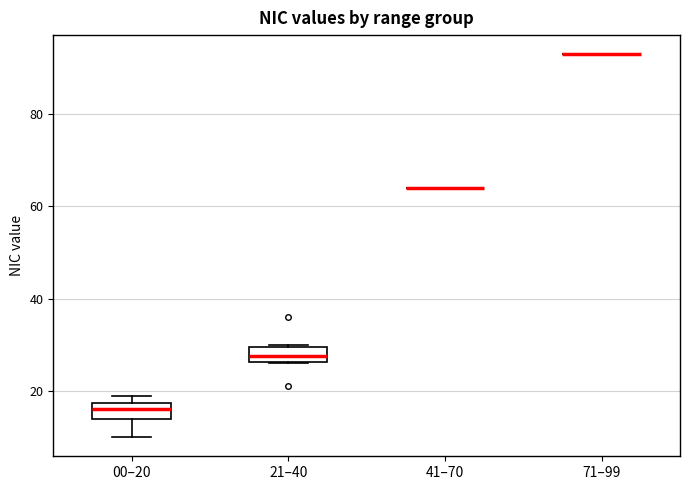

Reading left to right, transcribe this box plot: for each box, give where its median line is, the range the box spans, and where its two whiskers end, as read against the y-axis. The values are not printed on the chart, so give them approximately, as read against the axis.

00–20: median 16, box 14 to 18, whiskers 10 to 20
21–40: median 28, box 26 to 30, whiskers 26 to 30
41–70: box collapsed to a line at 64, whiskers 64 to 64
71–99: box collapsed to a line at 94, whiskers 94 to 94